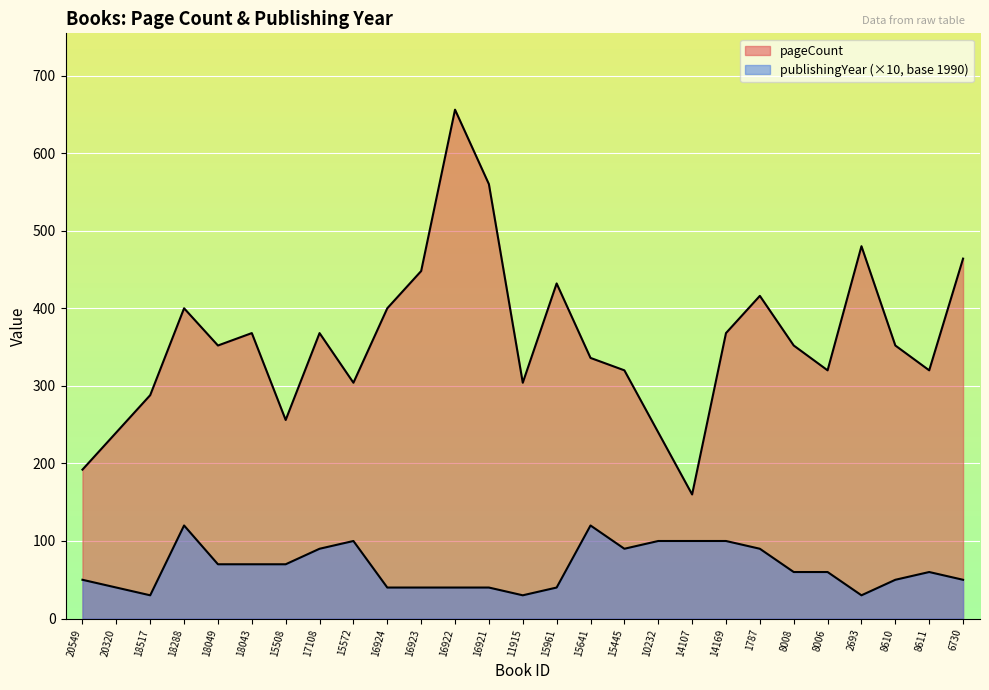

Reading left to right, extract all data points from this chart.

pageCount: 20549=192	20320=240	18517=288	18288=400	18049=352	18043=368	15508=256	17108=368	15572=304	16924=400	16923=448	16922=656	16921=560	11915=304	15961=432	15641=336	15445=320	10232=240	14107=160	14169=368	1787=416	8008=352	8006=320	2693=480	8610=352	8611=320	6730=464
publishingYear: 20549=50	20320=40	18517=30	18288=120	18049=70	18043=70	15508=70	17108=90	15572=100	16924=40	16923=40	16922=40	16921=40	11915=30	15961=40	15641=120	15445=90	10232=100	14107=100	14169=100	1787=90	8008=60	8006=60	2693=30	8610=50	8611=60	6730=50